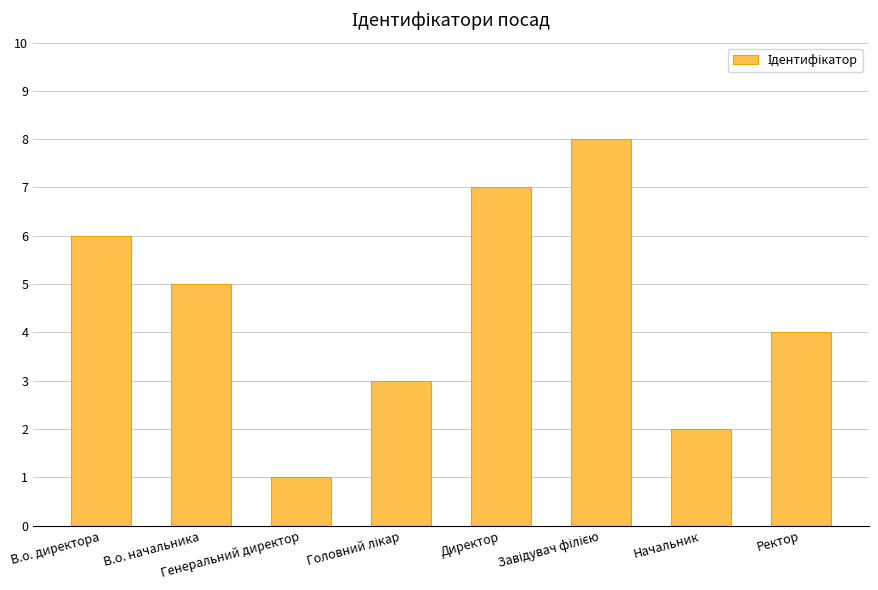

Count the values in the range 3 to 7.

5